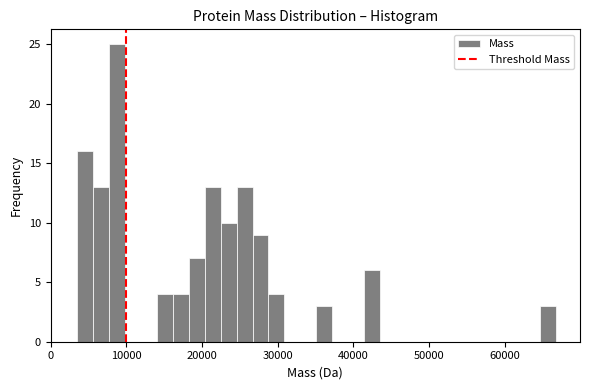

Read against the x-axis, roughly where is the centre of the tallest bar?

9000